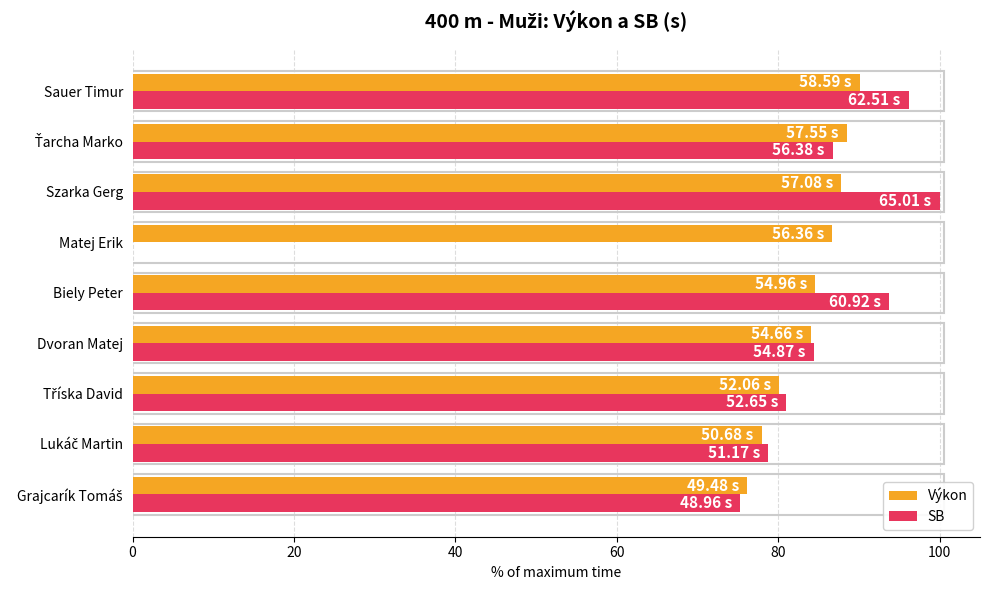

How many distinct data groups are displayed?

2